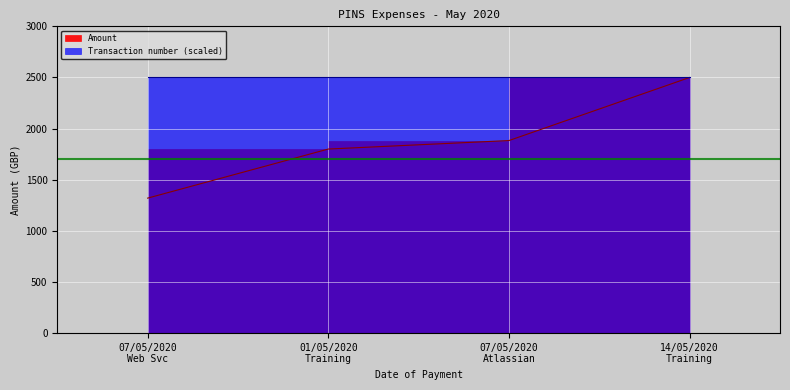

What is the minimum value shown in the chart?

1320.0